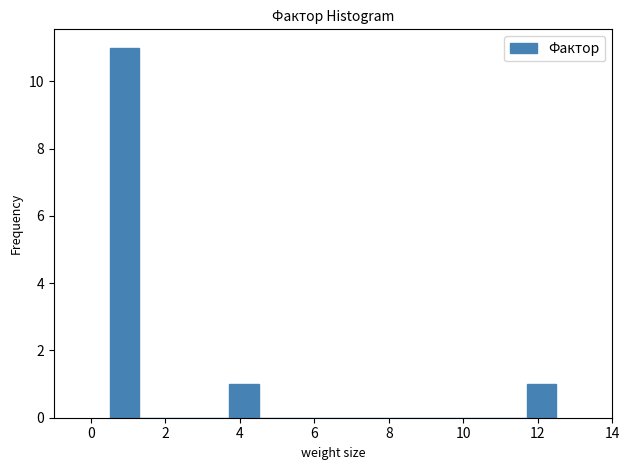

Reading left to right, transcribe this chart: for each bar, give the range it covers on the x-axis and its height. Neither the bar edges nor the heights are printed on the chart, so give them approximately, as read against the axes.

0.5 to 1.3: 11
1.3 to 2.1: 0
2.1 to 2.9: 0
2.9 to 3.7: 0
3.7 to 4.5: 1
4.5 to 5.3: 0
5.3 to 6.1: 0
6.1 to 6.9: 0
6.9 to 7.7: 0
7.7 to 8.5: 0
8.5 to 9.3: 0
9.3 to 10.1: 0
10.1 to 10.9: 0
10.9 to 11.7: 0
11.7 to 12.5: 1